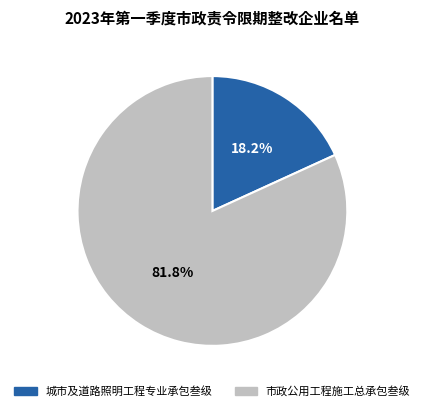

How many segments does this pie chart have?

2